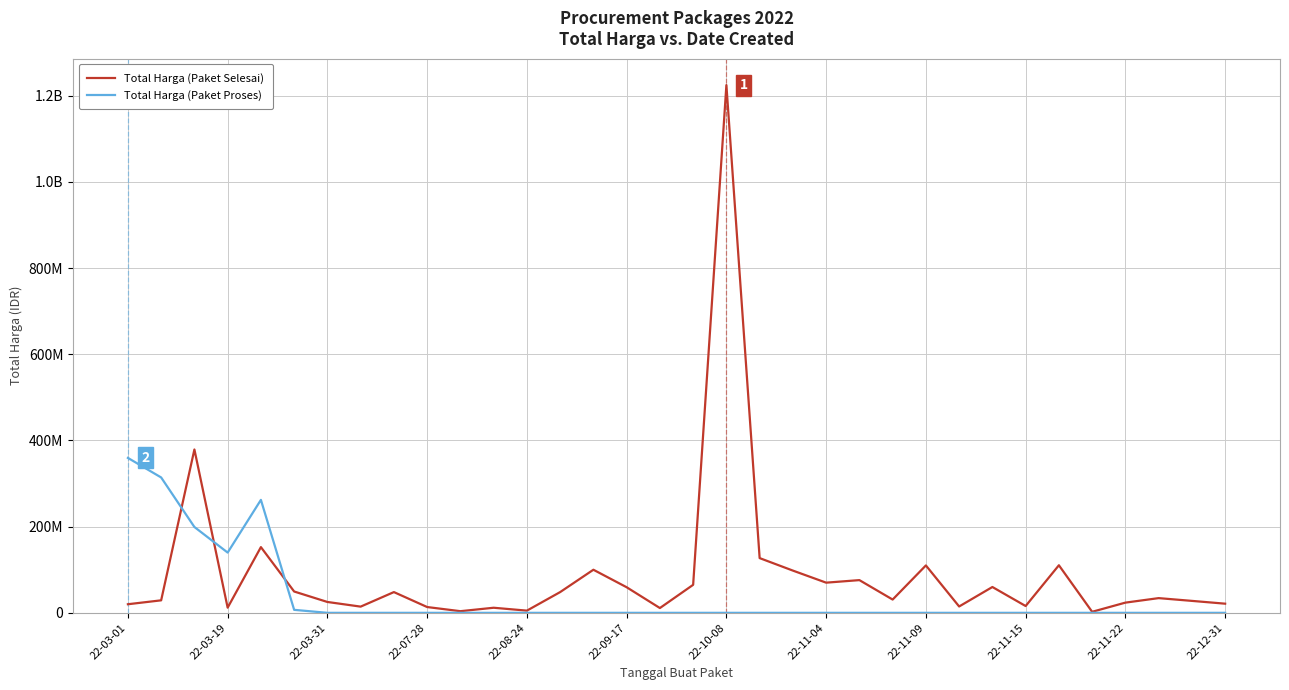

Is this an area chart (filled region under the line)?

No